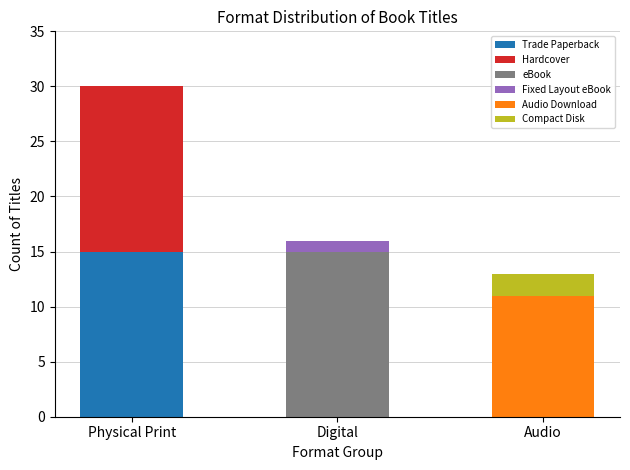

At which label does Trade Paperback reach its peak?

Physical Print